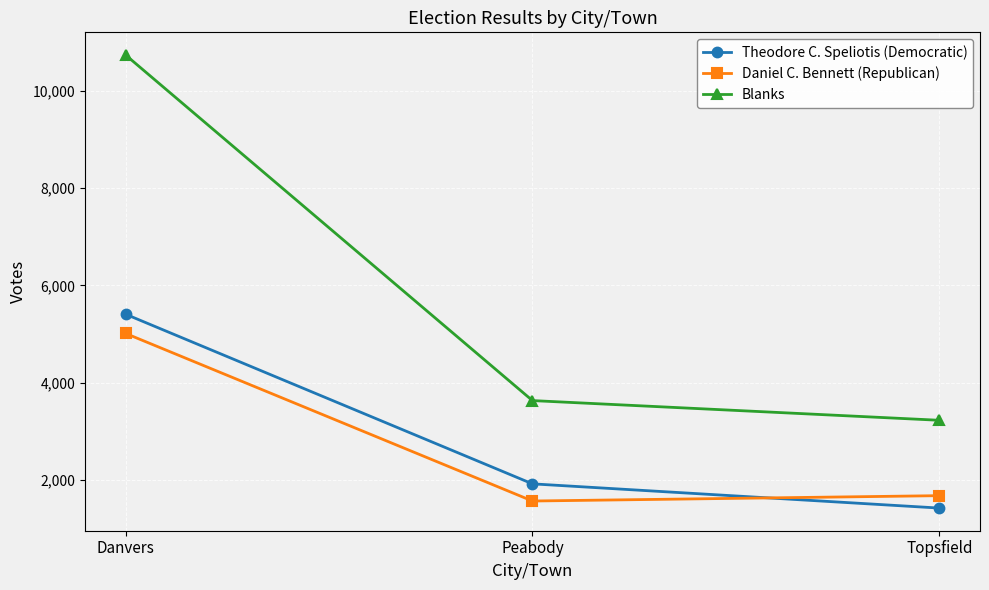

How many values in the Daniel C. Bennett (Republican) series are below 1676?

1